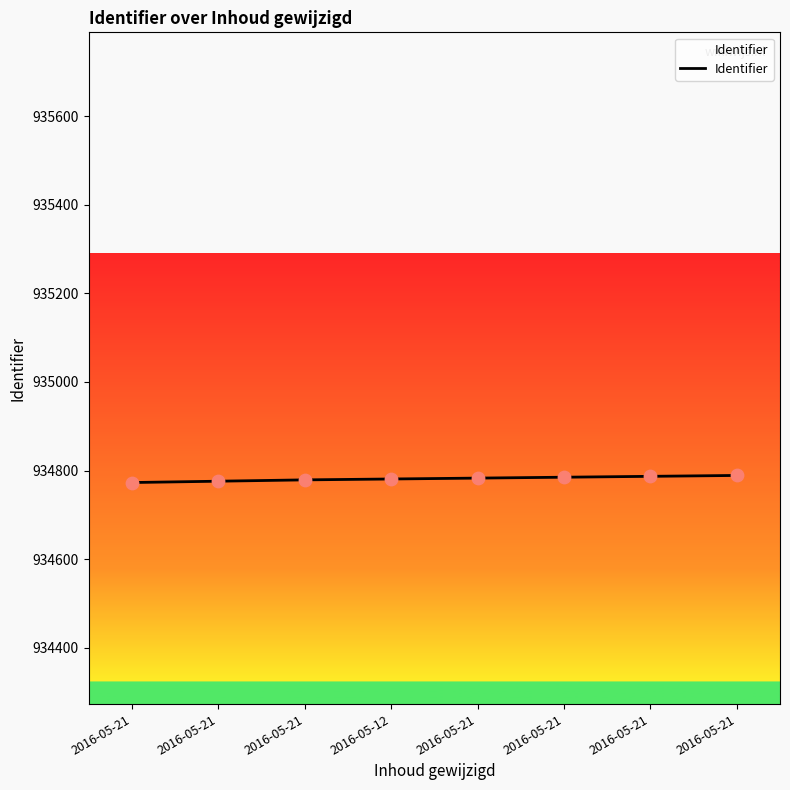

Between 2016-05-21 and 2016-05-21, which is larger?

2016-05-21